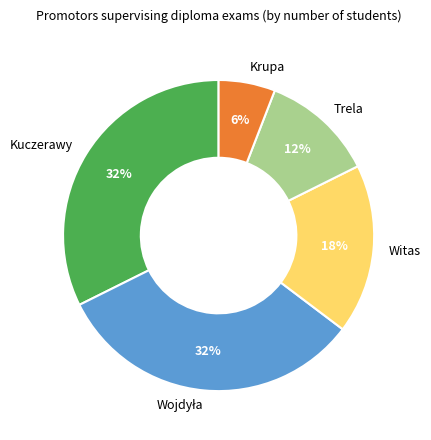

How many segments does this pie chart have?

5